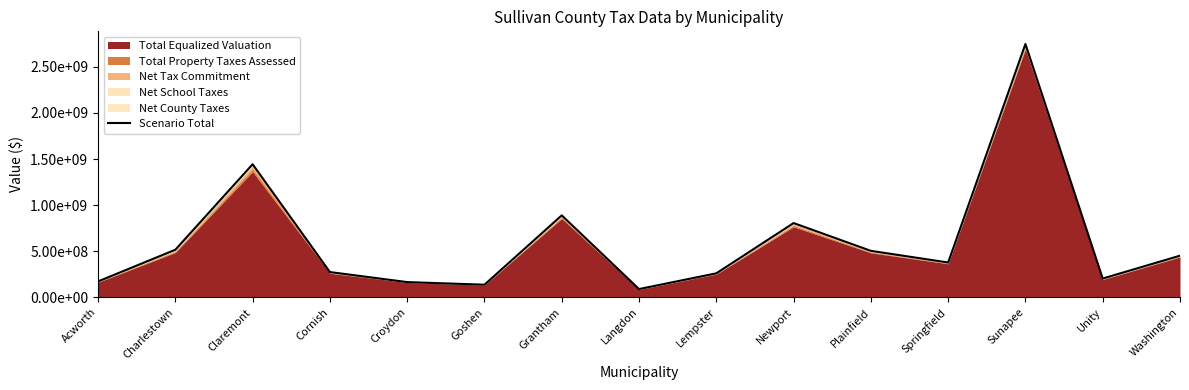

How many points are higher than both their immediate neighbors (excluding endpoints)?

4